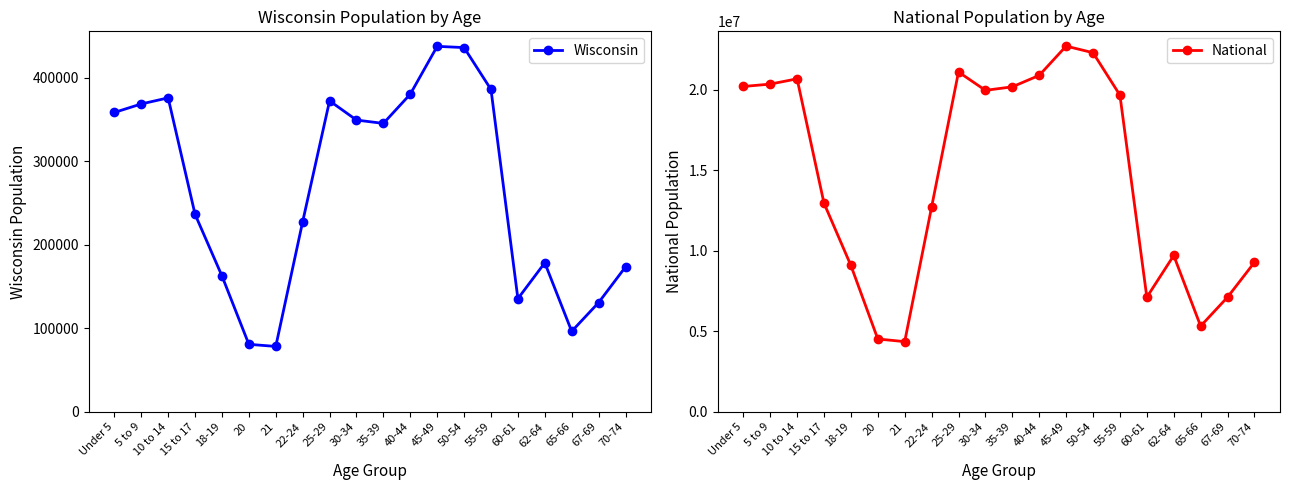

What position from the right is 55-59?

6